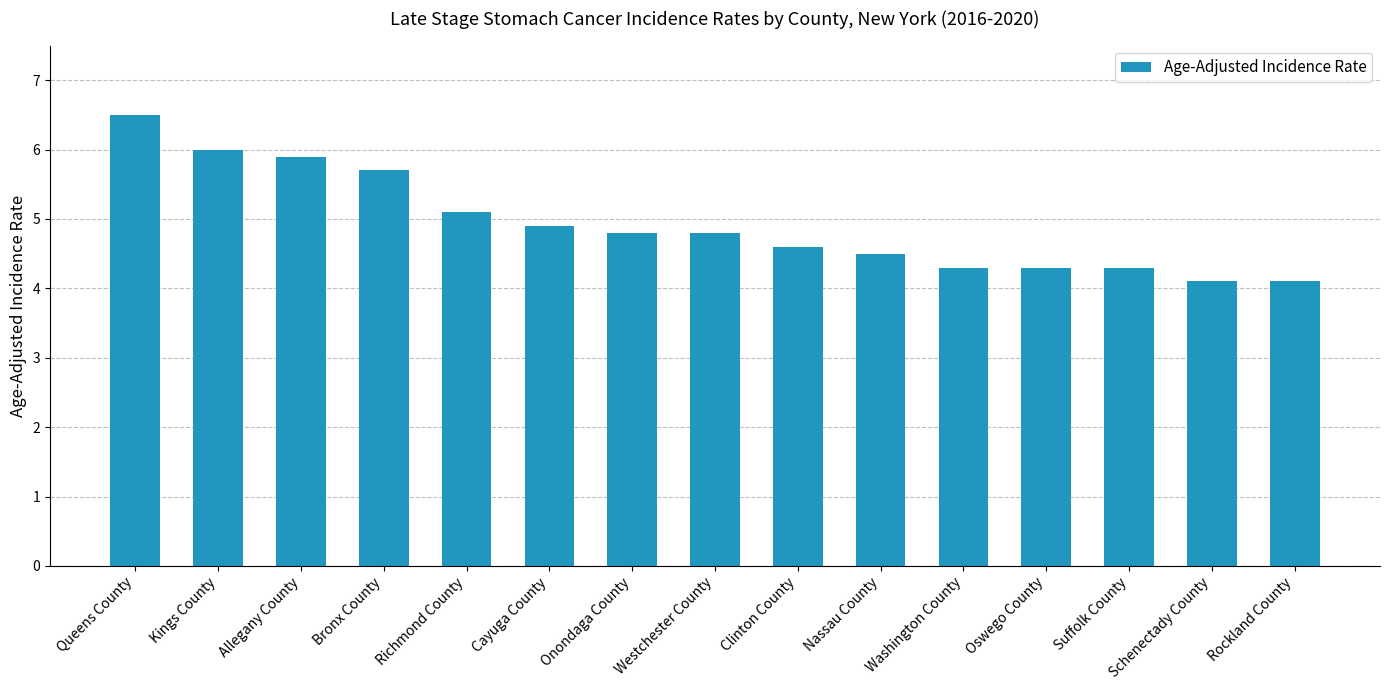

What value does the data have at Cayuga County?

4.9